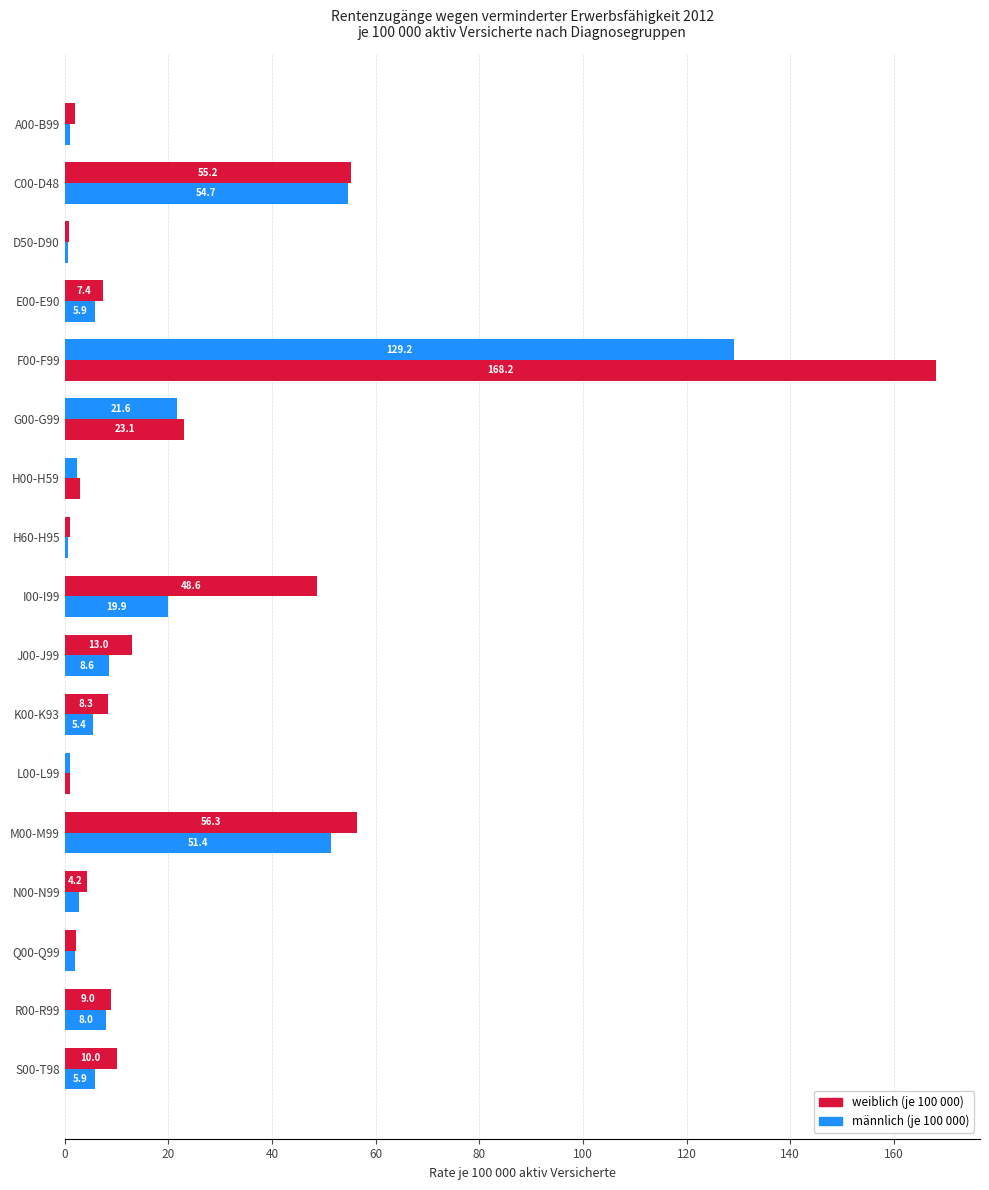

How many data points in männlich (je 100 000) are less than 8?

8